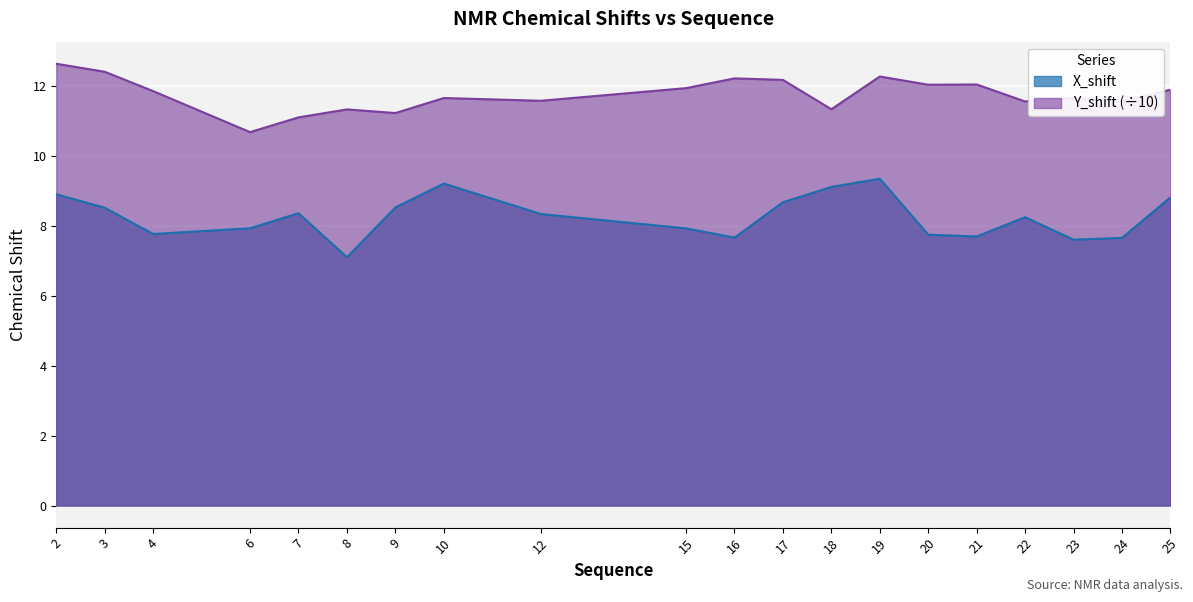

Is the value of X_shift at 22 greater than the value of Y_shift at 10?

No